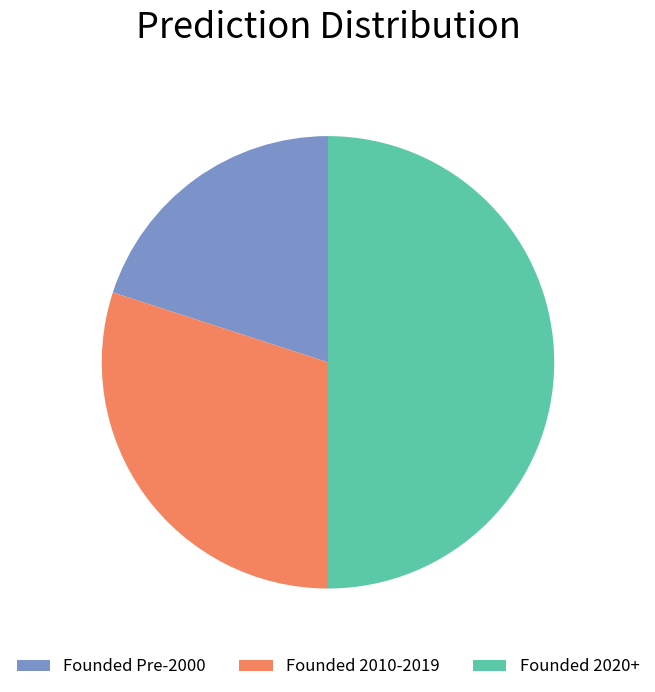

Combined, do Founded 2010-2019 and Founded 2020+ account for over 50%?

Yes